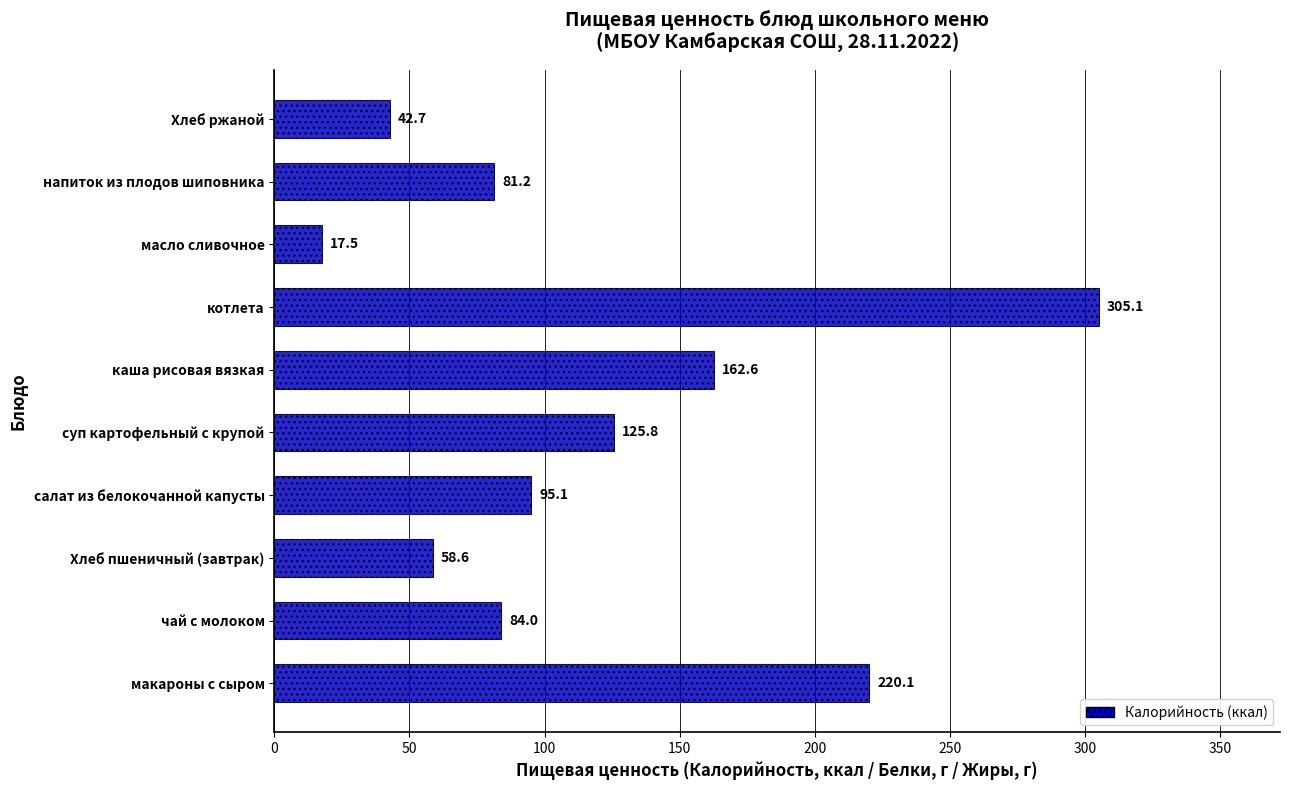

What is the approximate value at макароны с сыром?

220.1